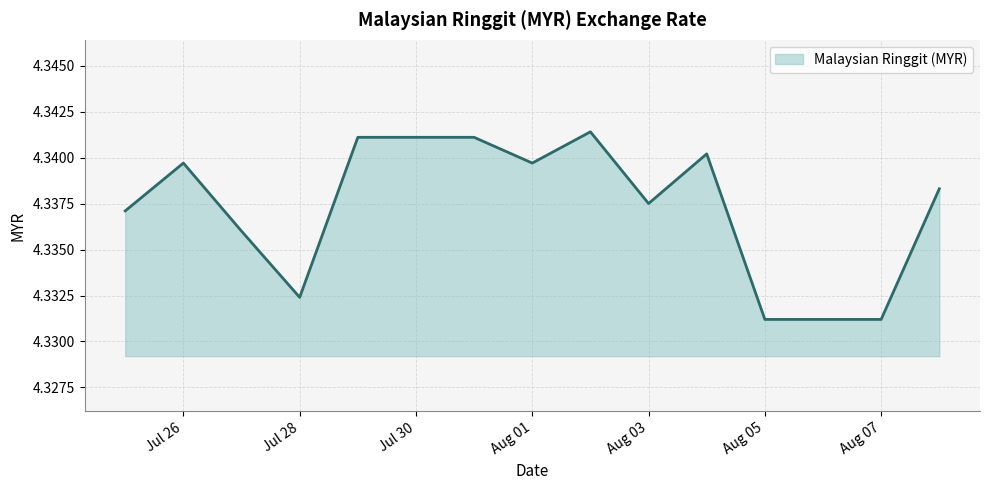

Approximately how many times larger is the value at Jul 26 compared to Aug 05?

1.0